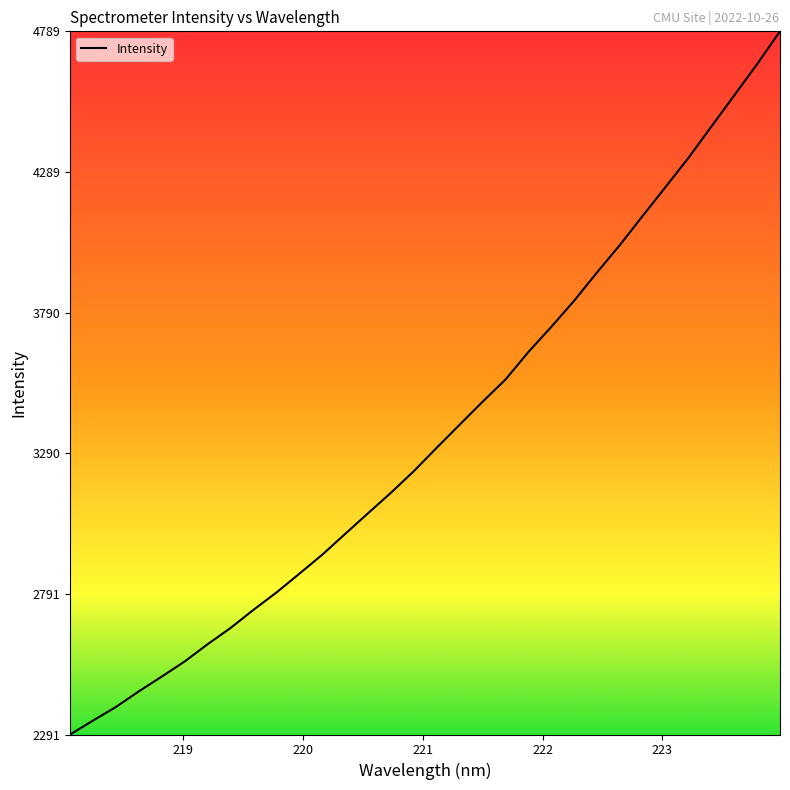

What is the minimum value shown in the chart?

2291.7